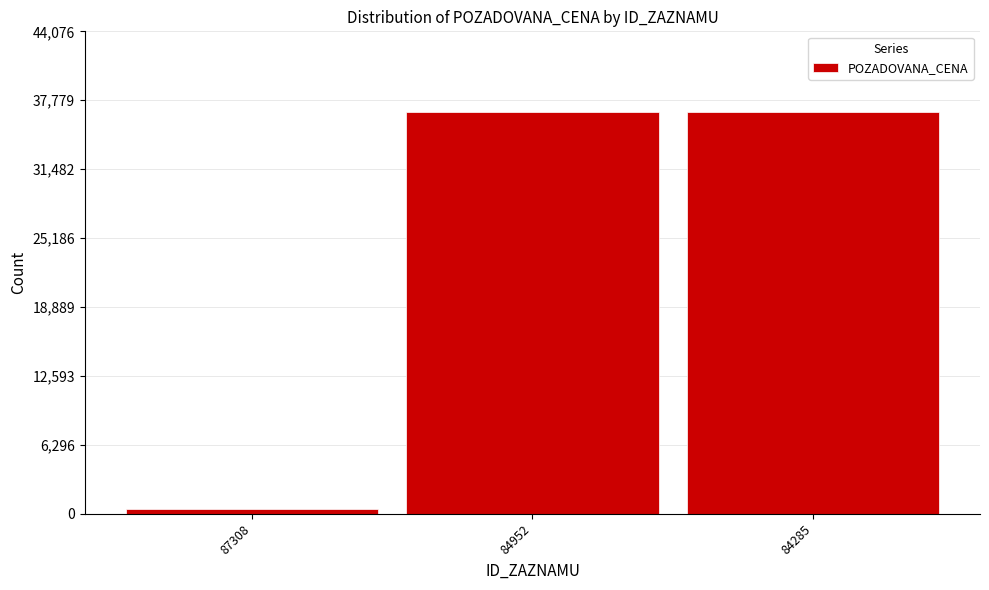

Reading left to right, what are all the values shown in this chart?

87308=403	84952=36730	84285=36730